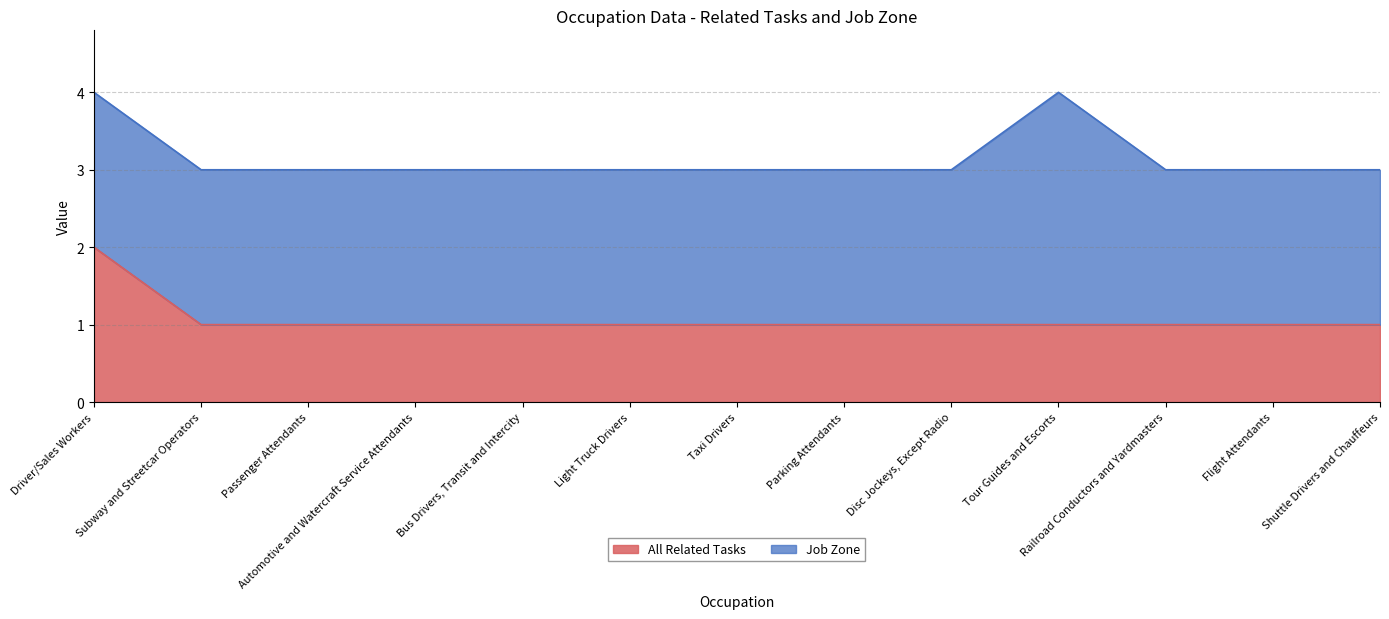

What is the sum of the values at Light Truck Drivers and Passenger Attendants?

2